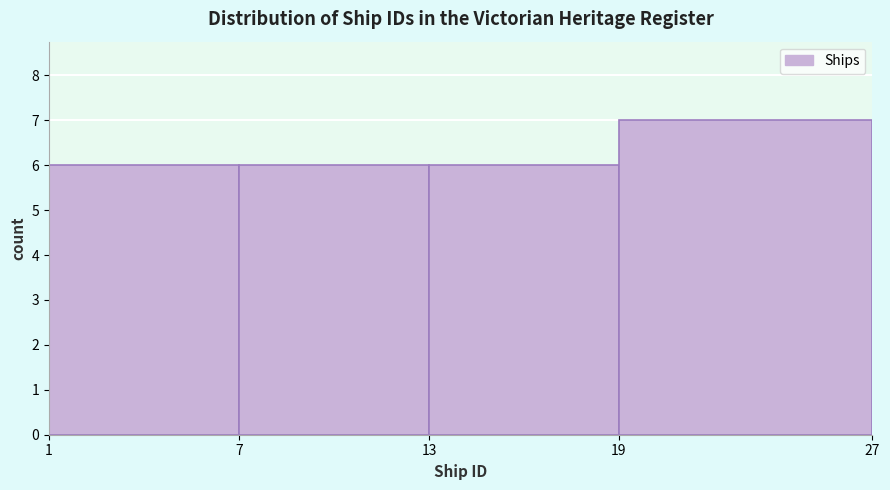

Over which range of the x-axis is the bar tallest?

19 to 27